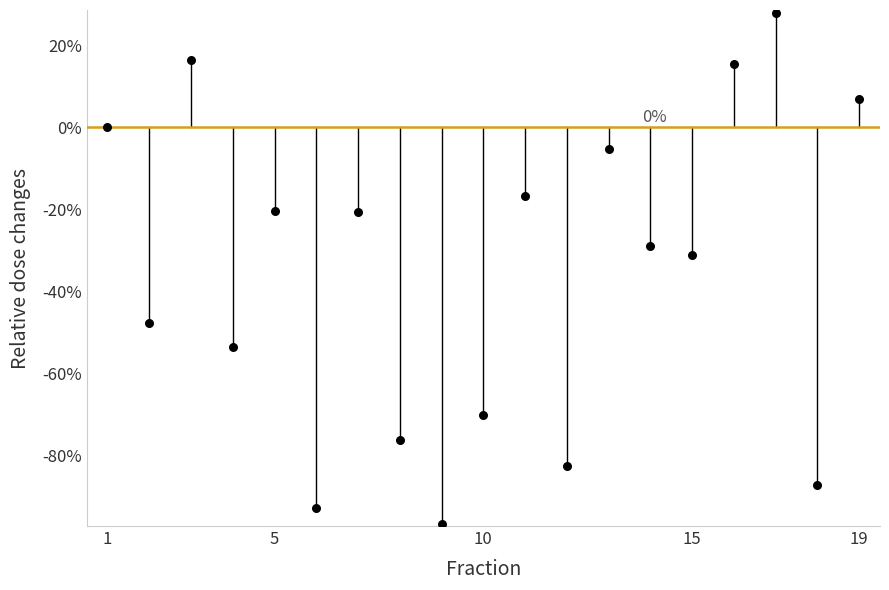

What is the range of X values (max minus min)?

18.0